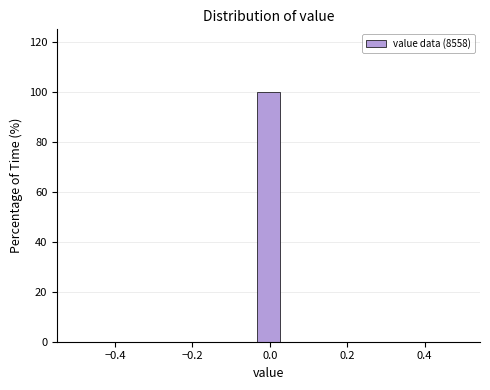

Read against the x-axis, roughly where is the centre of the tallest bar?

0.00